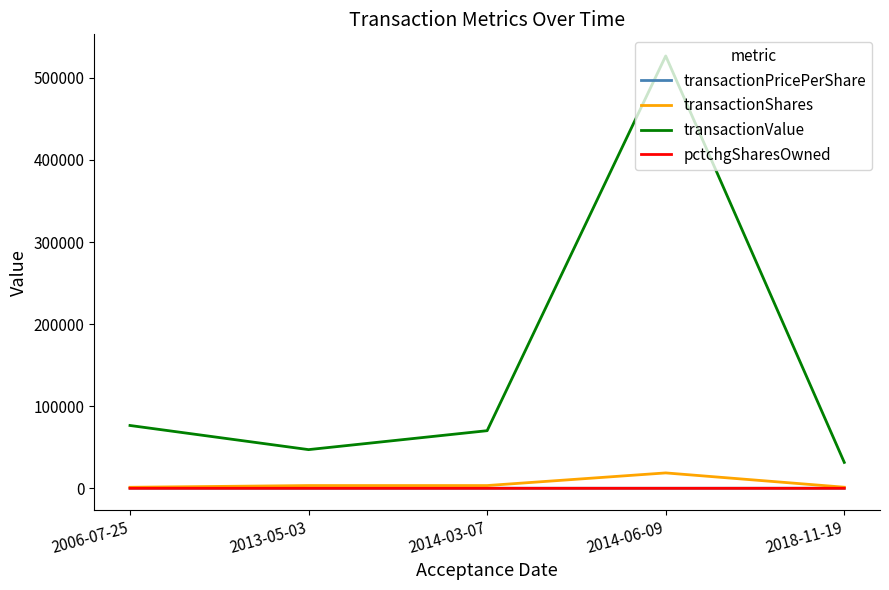

Which category has the lowest value in the transactionValue series?

2018-11-19